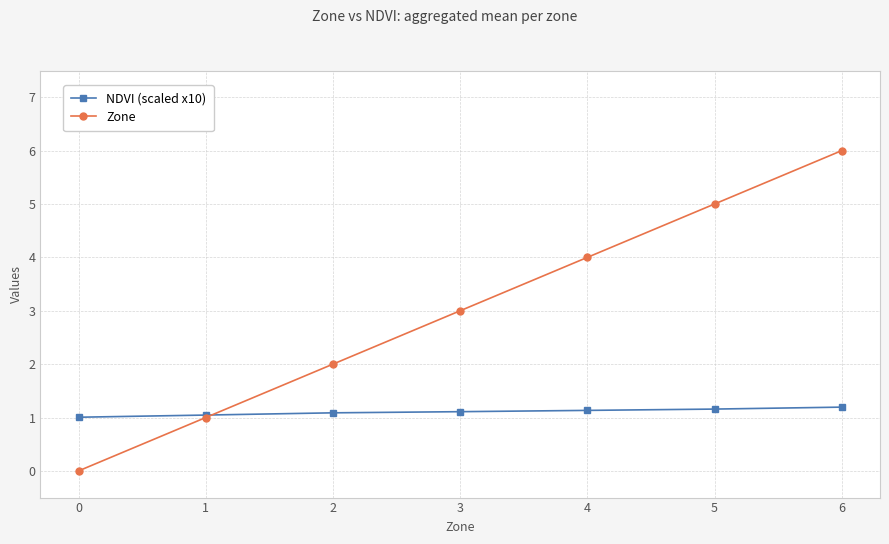

Is the value of Zone at 2 greater than the value of NDVI (scaled x10) at 1?

Yes